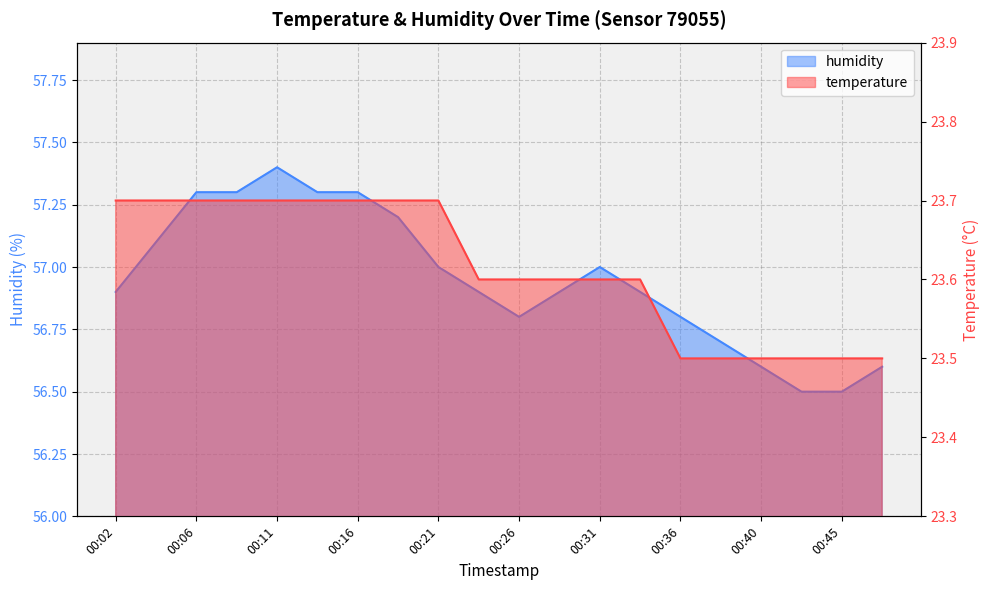

The humidity series shows 14.5 at 00:43. True or false?

False